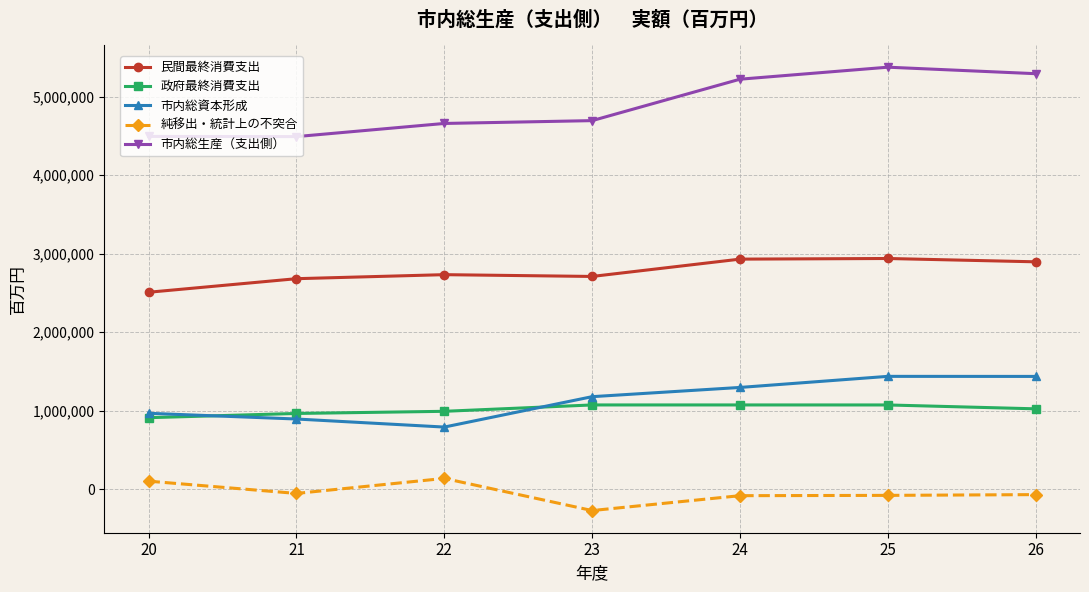

How many lines are shown in the chart?

5